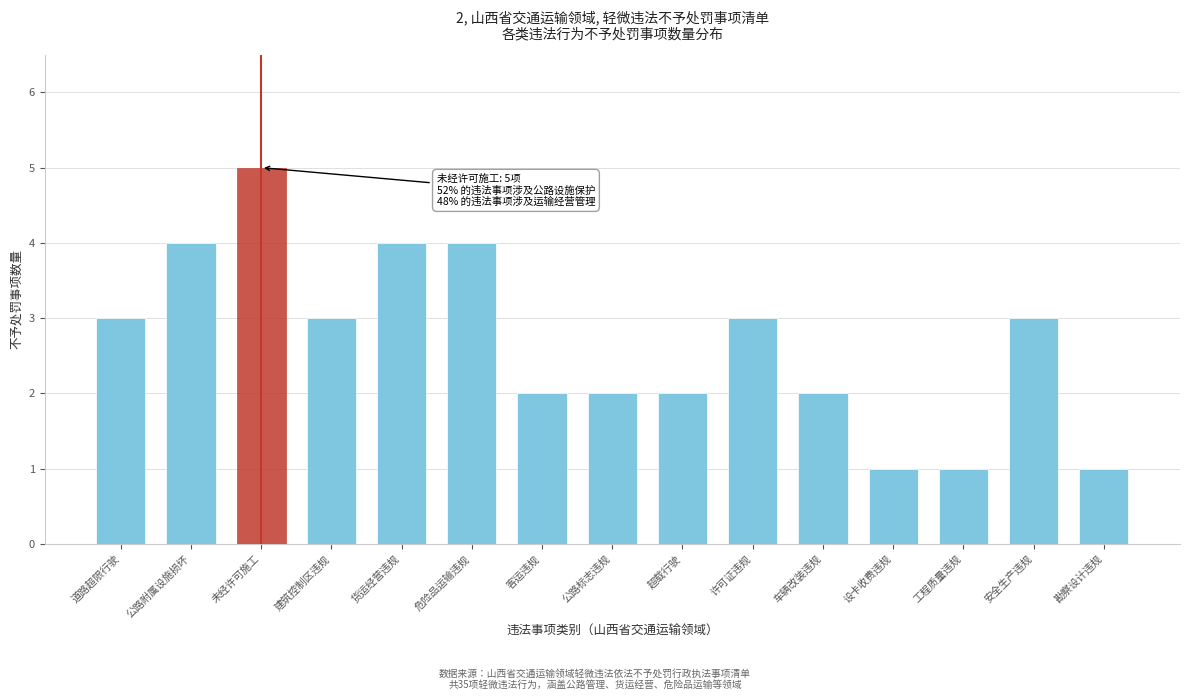

Reading left to right, transcribe all the data shown in this chart.

3	4	5	3	4	4	2	2	2	3	2	1	1	3	1